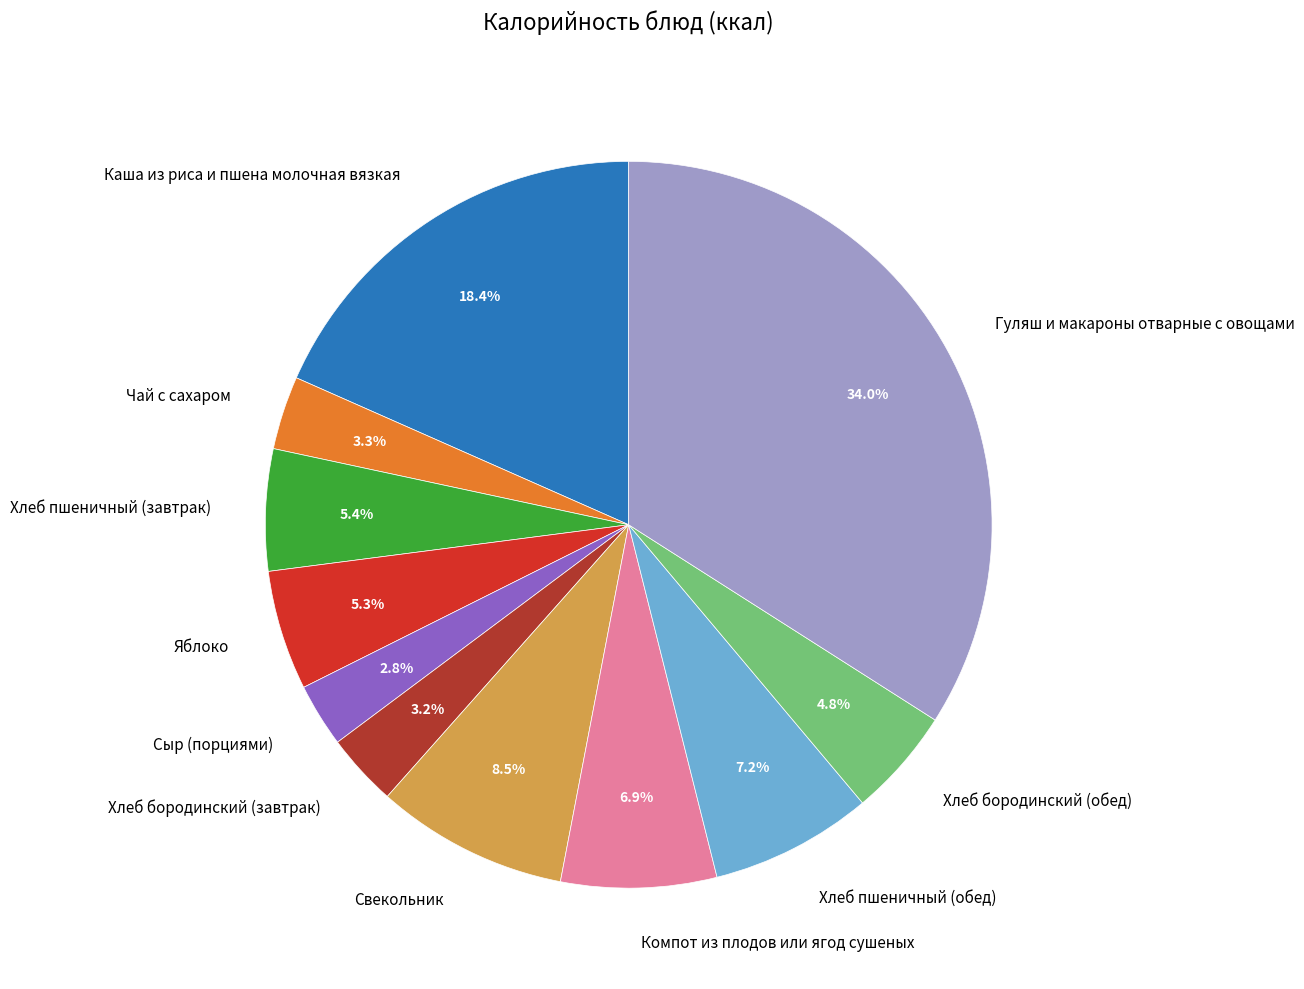

What percentage is the Сыр (порциями) slice, to the nearest percent?

3%